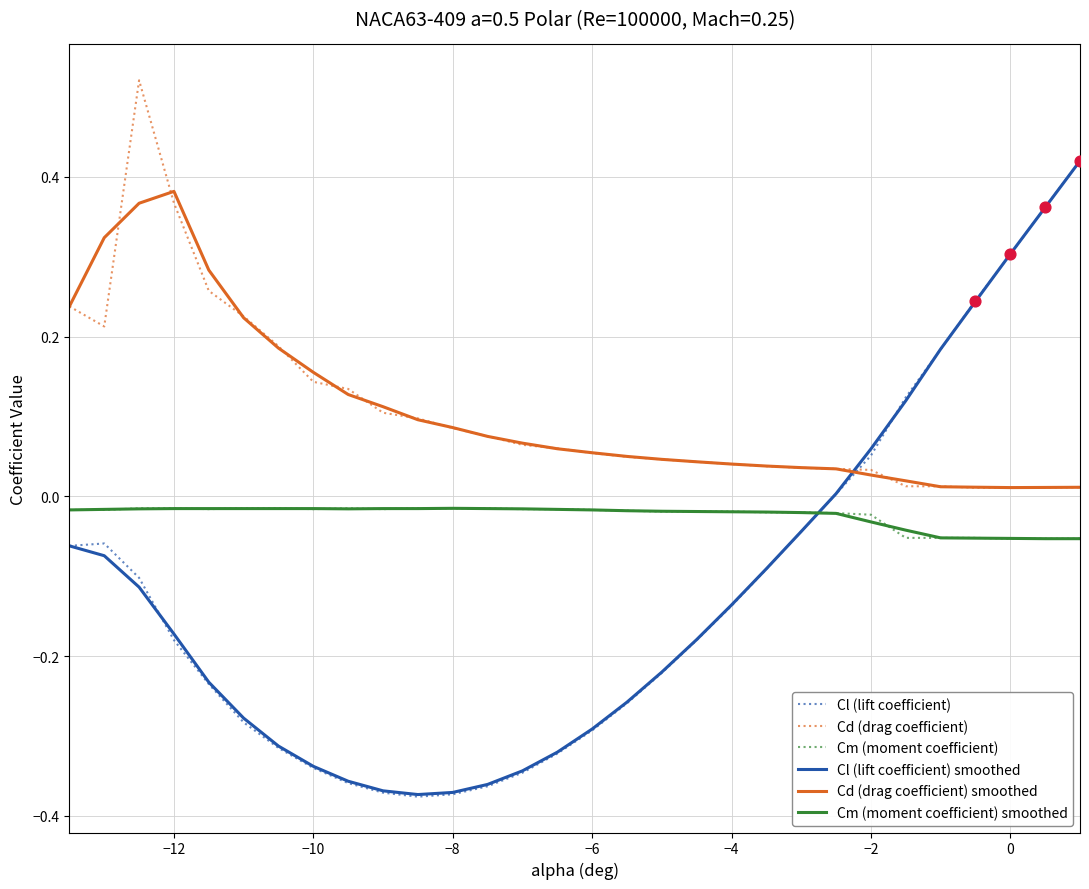

True or false: Cd (drag coefficient) and Cm (moment coefficient) smoothed cross at least once.

False